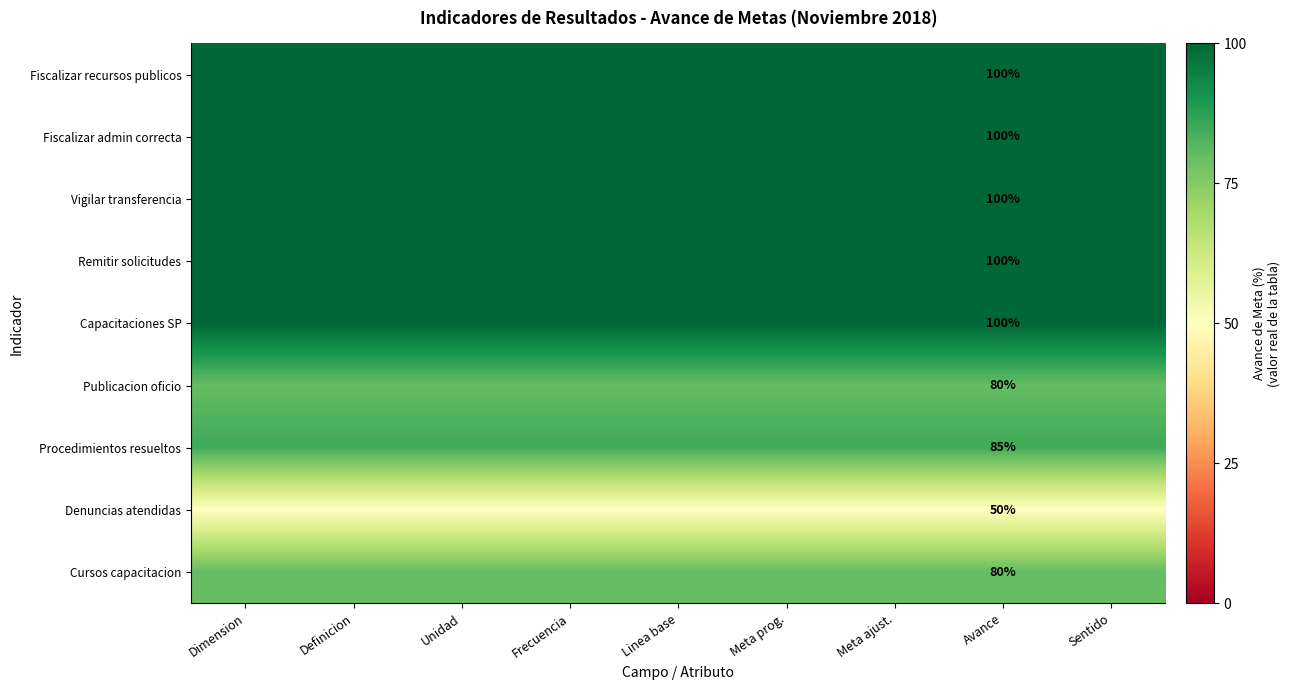

What is the total value across all series at Avance?

795